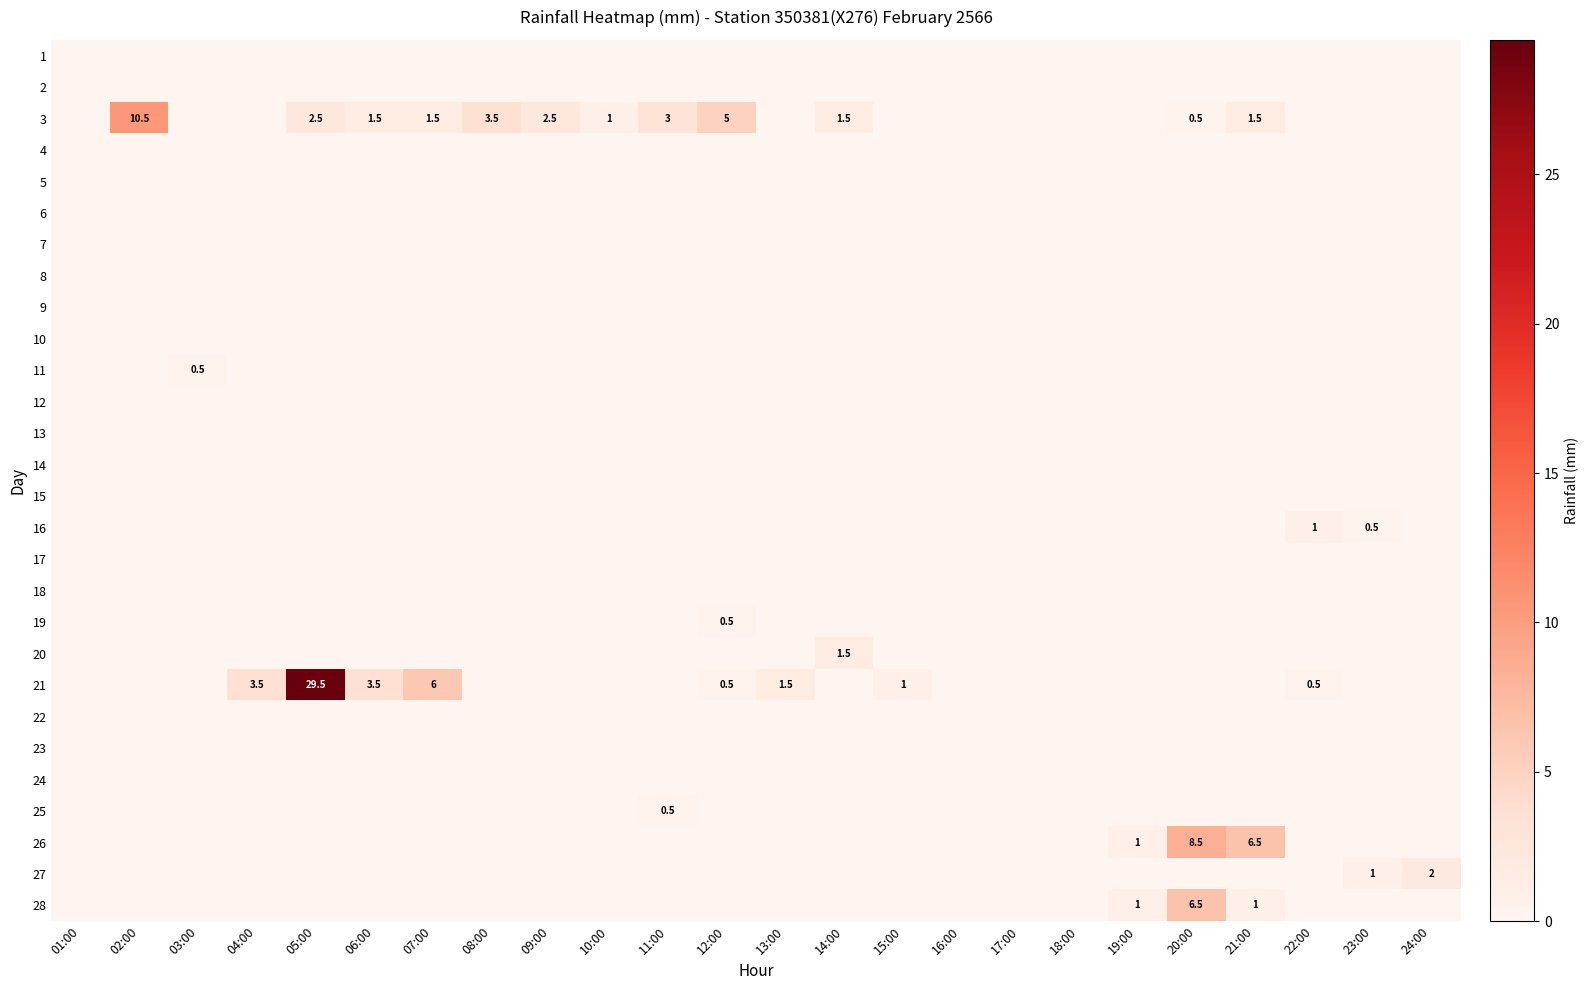

At how many categories does at least one series exceed 6?

4